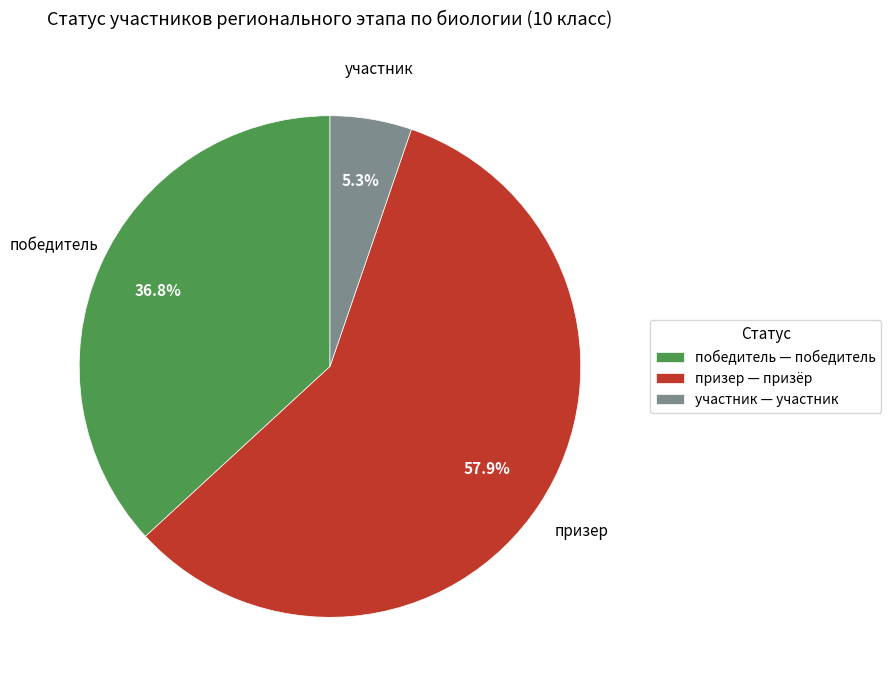

Is there any slice that represents more than half of the pie?

Yes